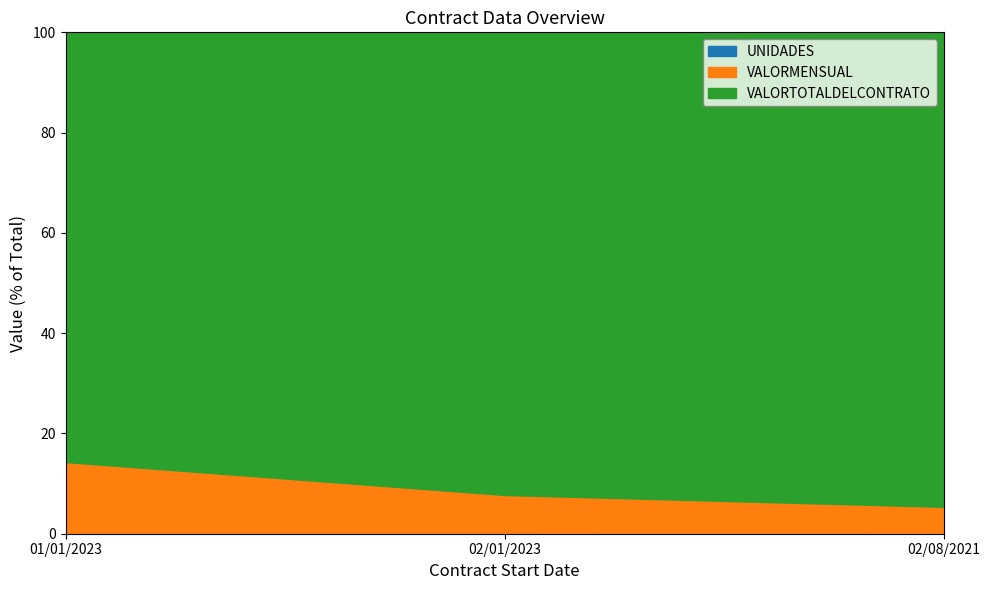

How many lines are shown in the chart?

3